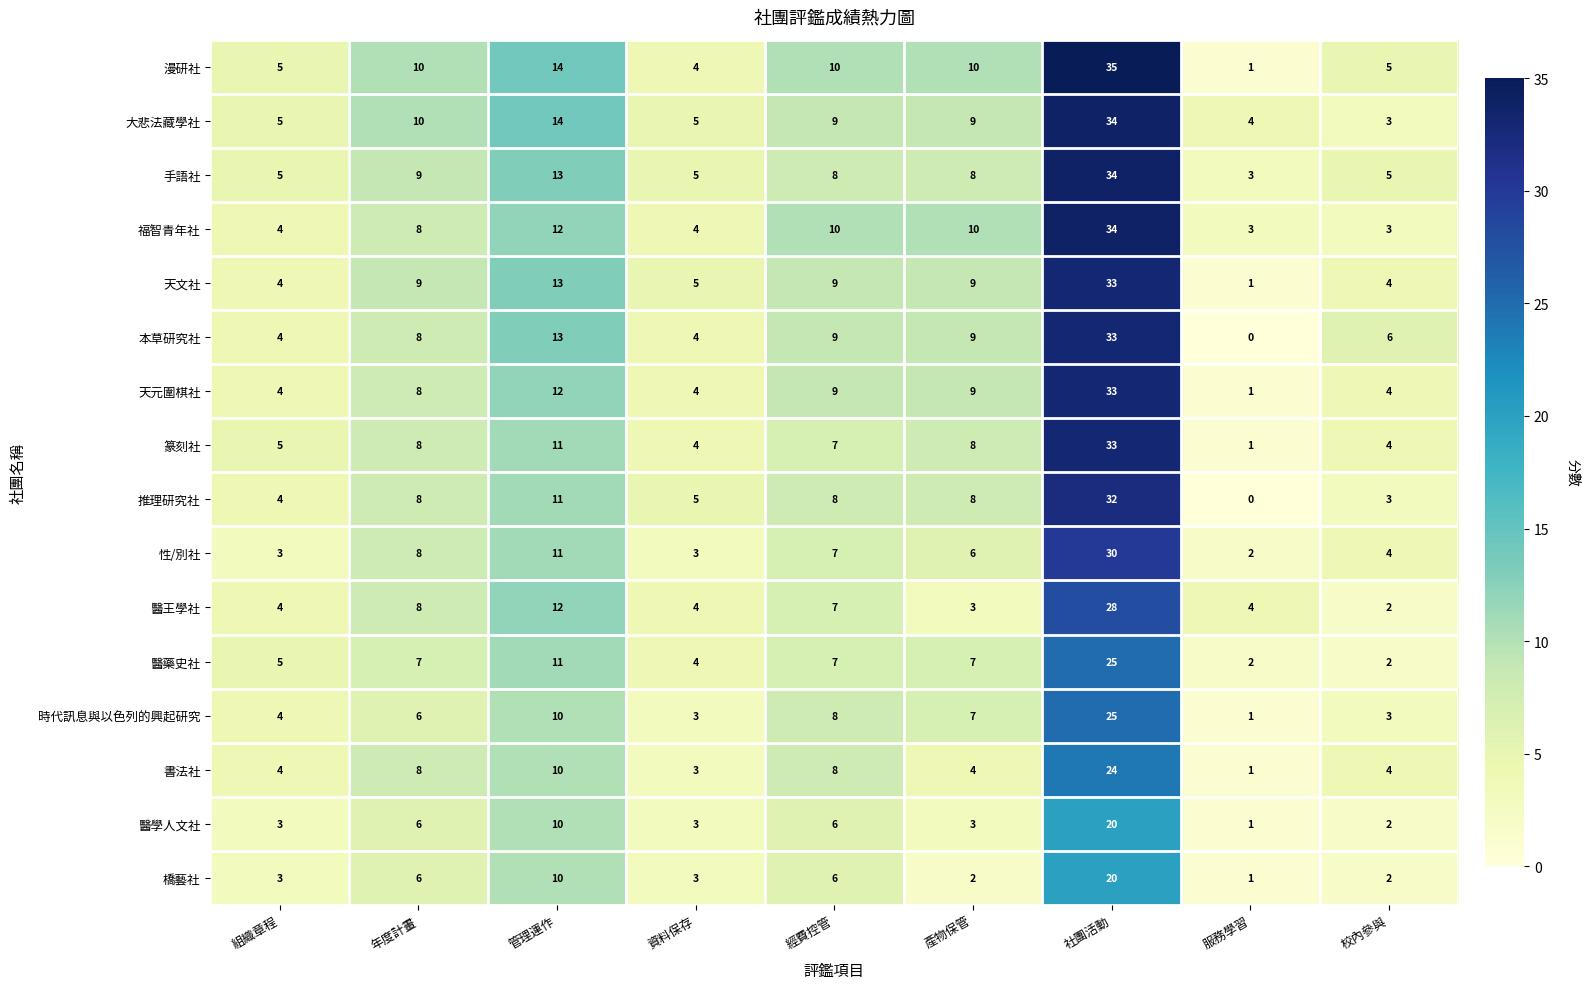

What is the difference between the highest and lowest values at 校內參與?

4